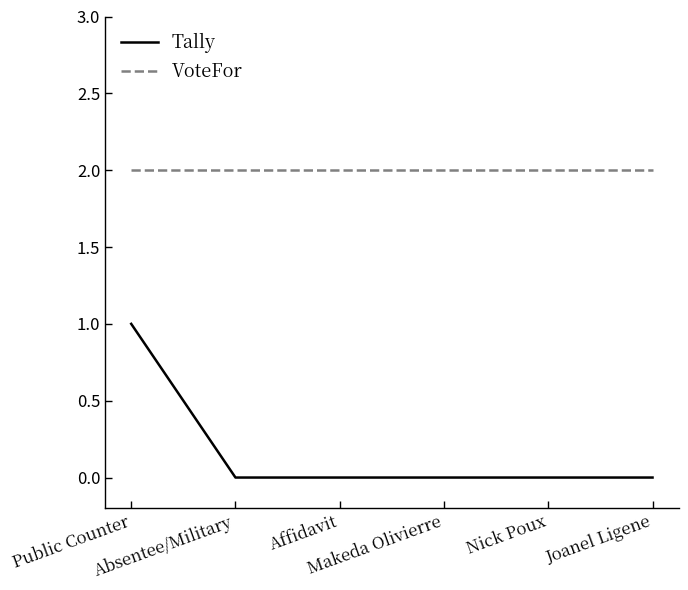

Which series has the widest spread of values?

Tally